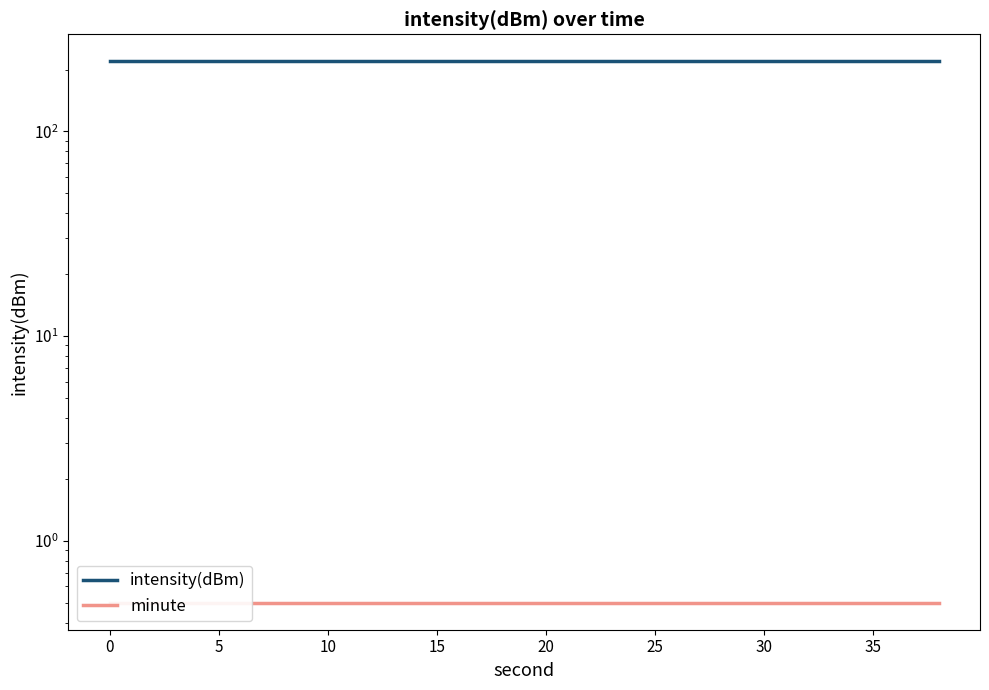

True or false: intensity(dBm) has more than 2 points higher than both neighbors.

False